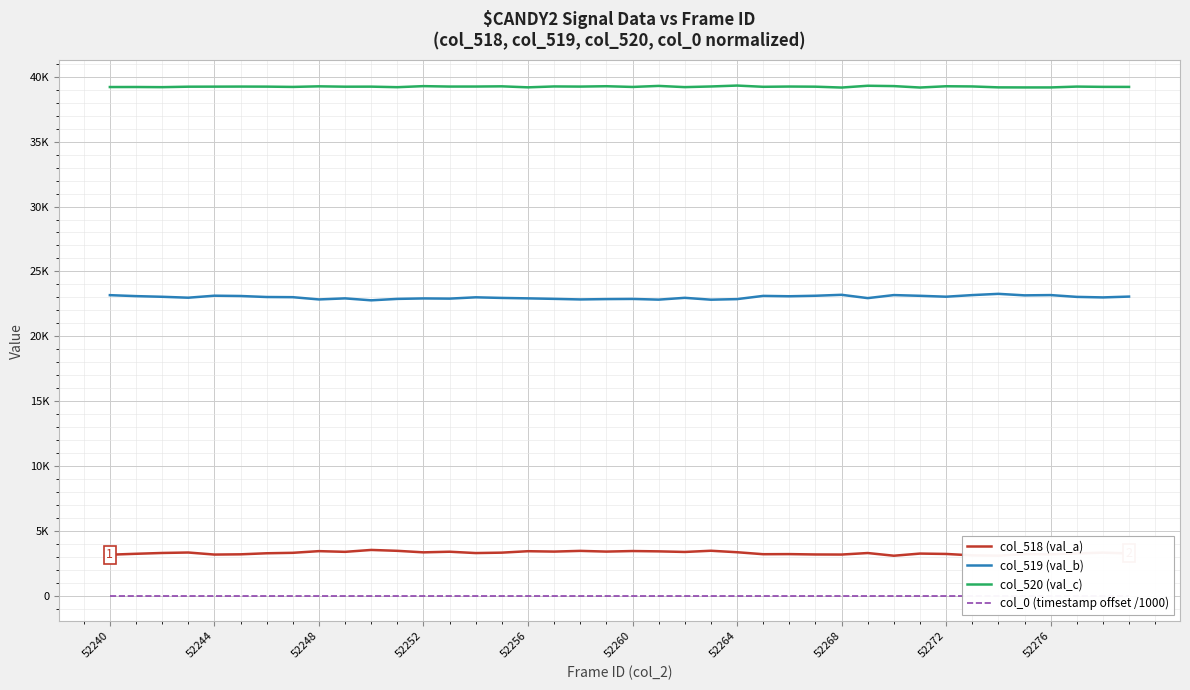

What is the value of the col_520 (val_c) point at the 31st from the left?

39289